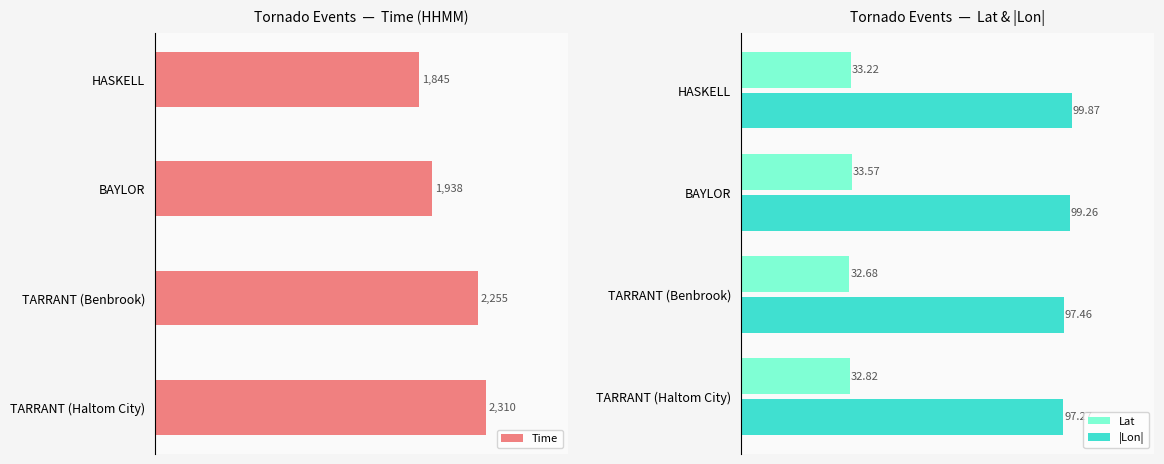

Where is Lat nearest to the value 33?

TARRANT (Haltom City)